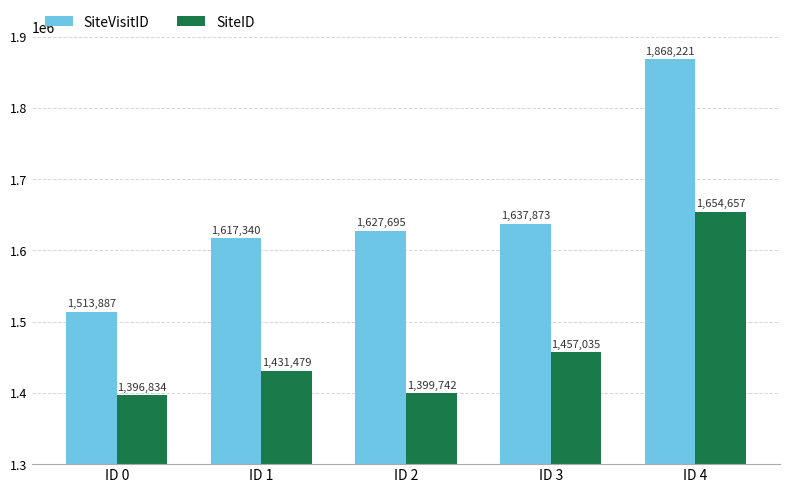

How many groups of bars are there?

5